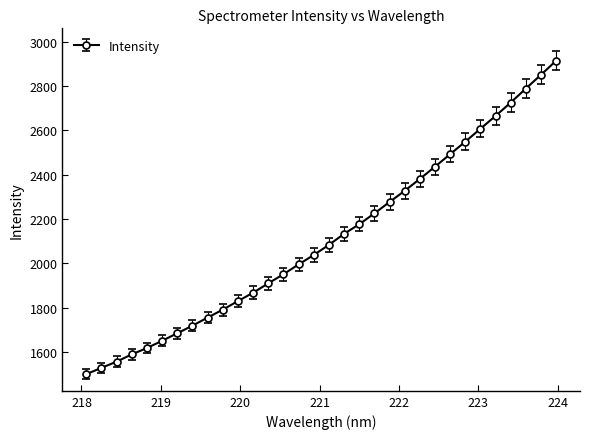

True or false: the data has more than 2 interior local peaks.

False